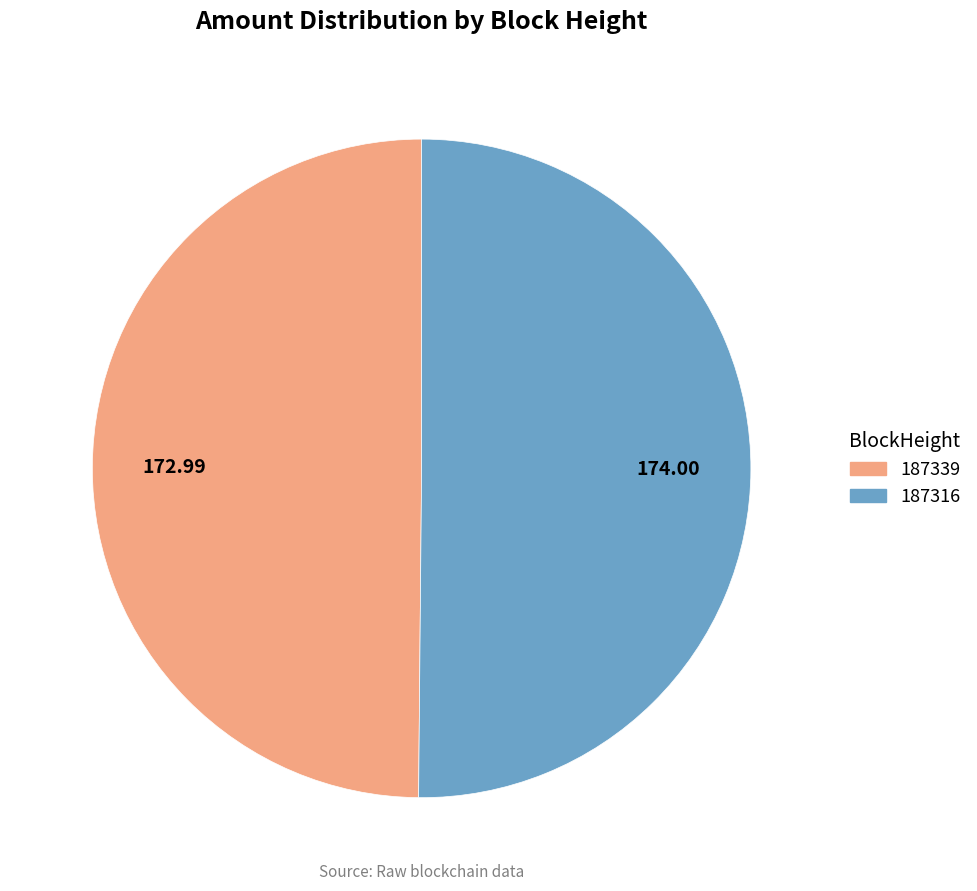

What is the ratio of the value at 187316 to the value at 187339?

1.0